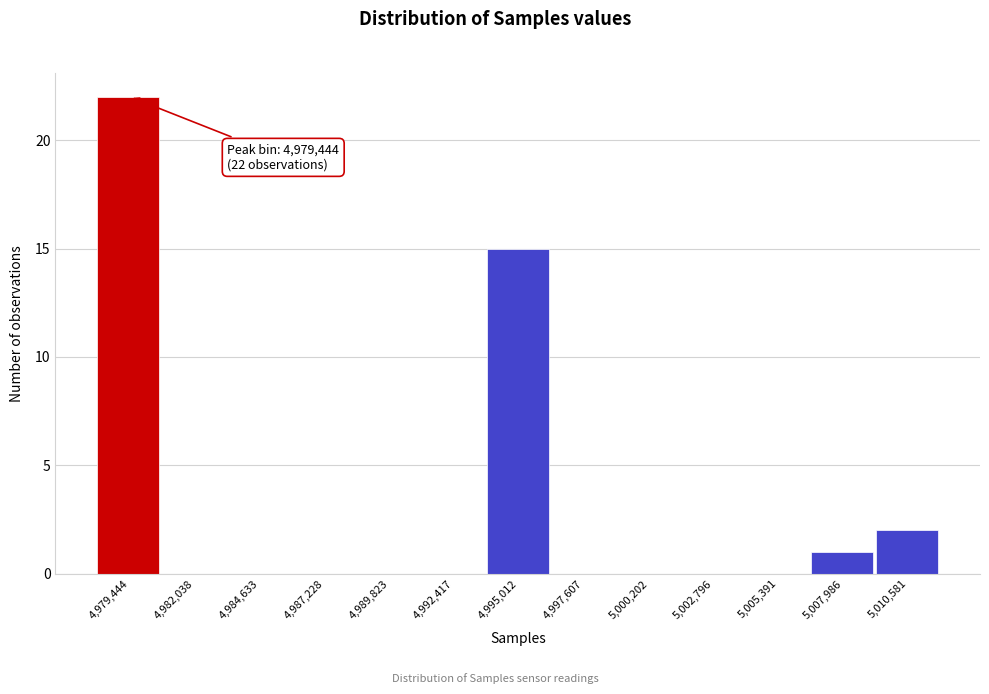

Reading right to left, list all the values displayed in this chart.

5,010,581=2	5,007,986=1	5,005,391=0	5,002,796=0	5,000,202=0	4,997,607=0	4,995,012=15	4,992,417=0	4,989,823=0	4,987,228=0	4,984,633=0	4,982,038=0	4,979,444=22